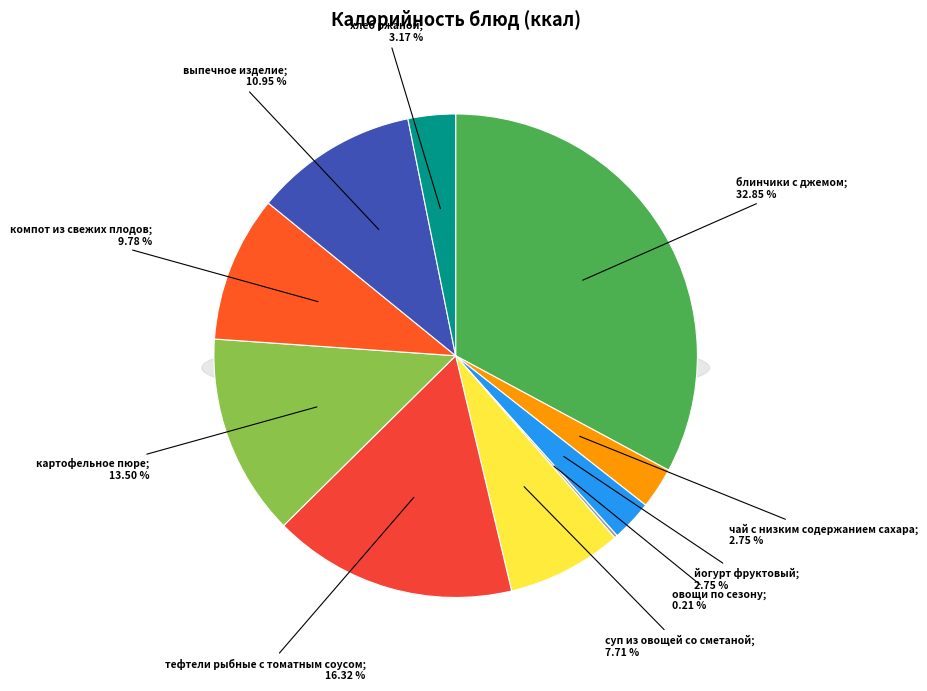

Which category has the smallest portion of the pie?

овощи по сезону